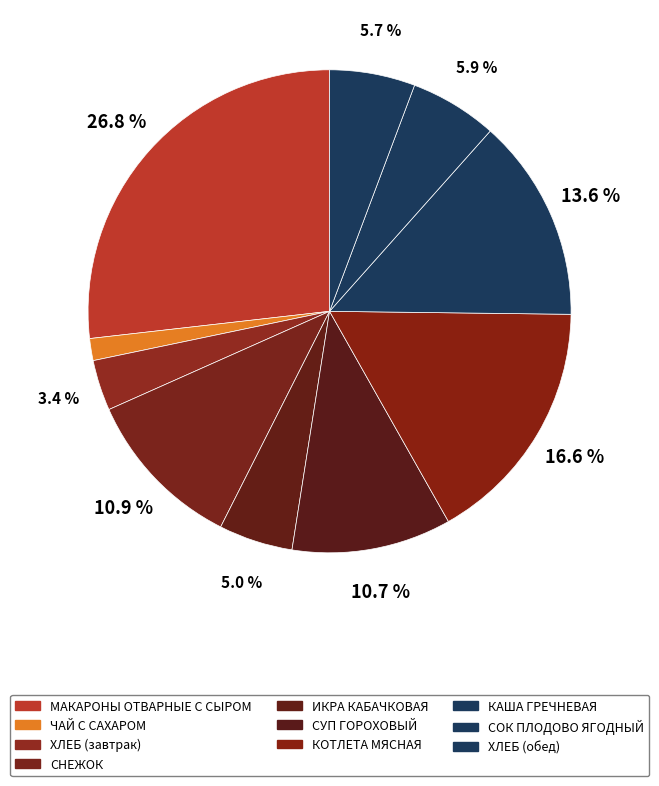

Which category has the biggest portion of the pie?

МАКАРОНЫ ОТВАРНЫЕ С СЫРОМ